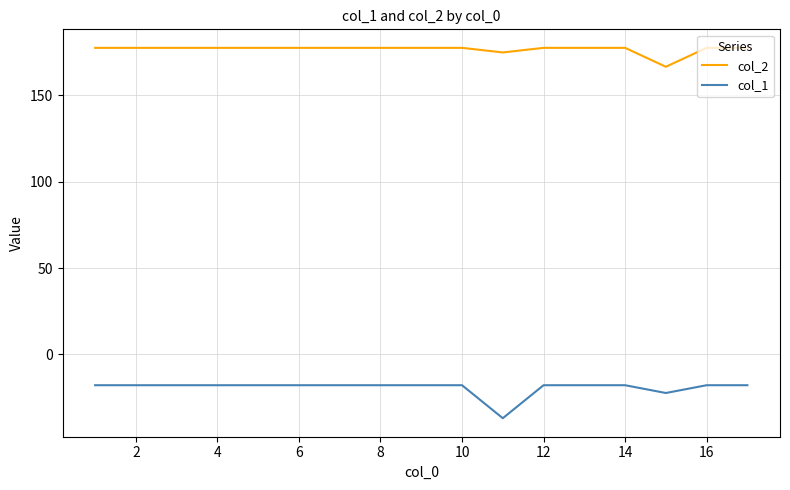

What is the greatest value displayed?

177.4